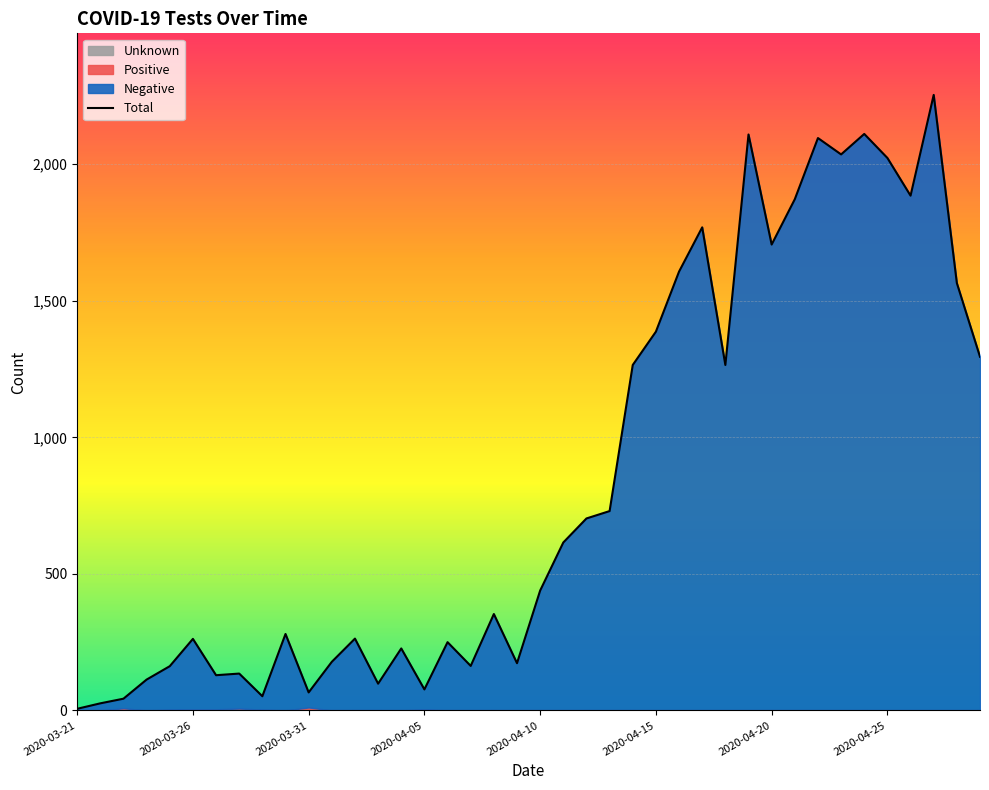

What is the total value across all series at 2020-03-22?

26